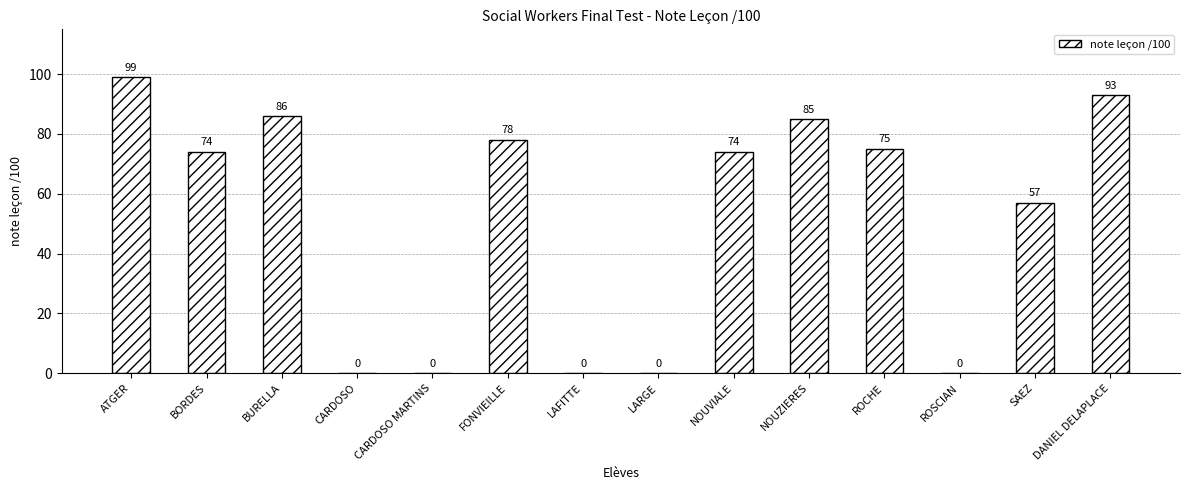

Is it true that the value at NOUVIALE is 122?

False